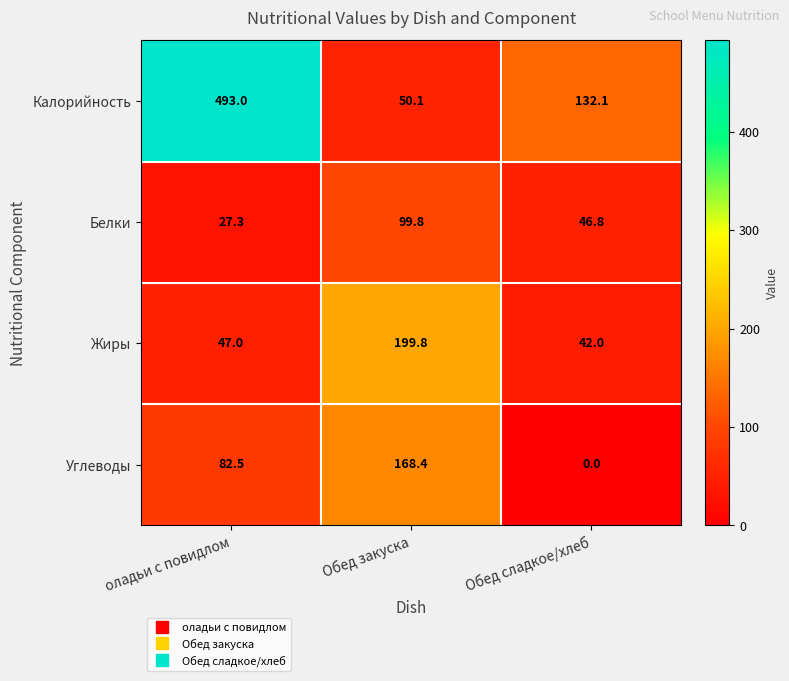

Reading left to right, extract all data points from this chart.

Калорийность: оладьи с повидлом=493.0	Обед закуска=50.1	Обед сладкое/хлеб=132.1
Белки: оладьи с повидлом=27.3	Обед закуска=99.8	Обед сладкое/хлеб=46.8
Жиры: оладьи с повидлом=47.0	Обед закуска=199.8	Обед сладкое/хлеб=42.0
Углеводы: оладьи с повидлом=82.5	Обед закуска=168.4	Обед сладкое/хлеб=0.0